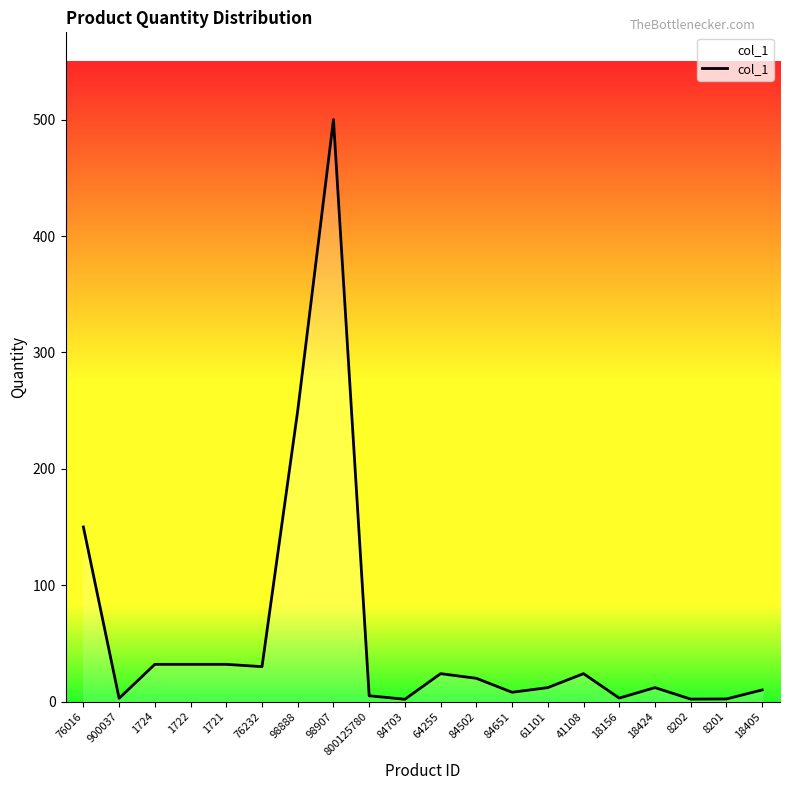

The value at 76016 is 77.0. True or false?

False